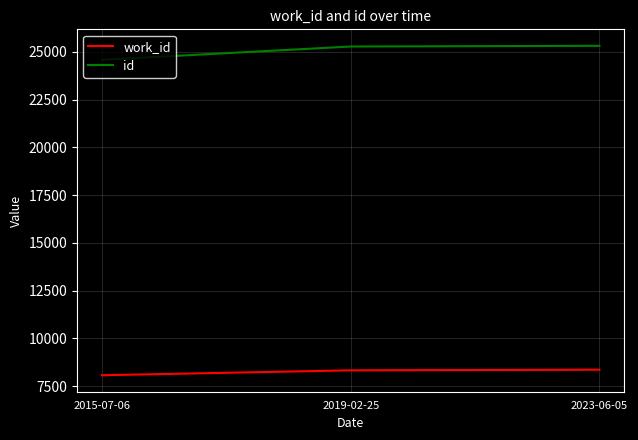

What is the maximum value shown in the chart?

25315